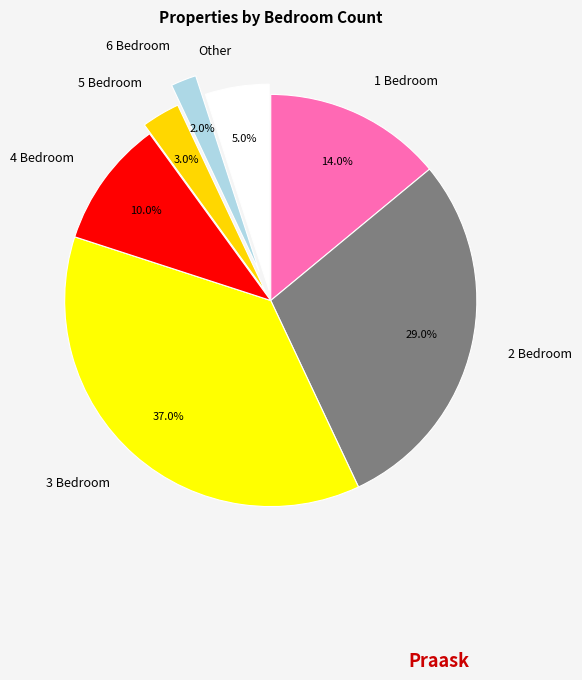

How many segments does this pie chart have?

7